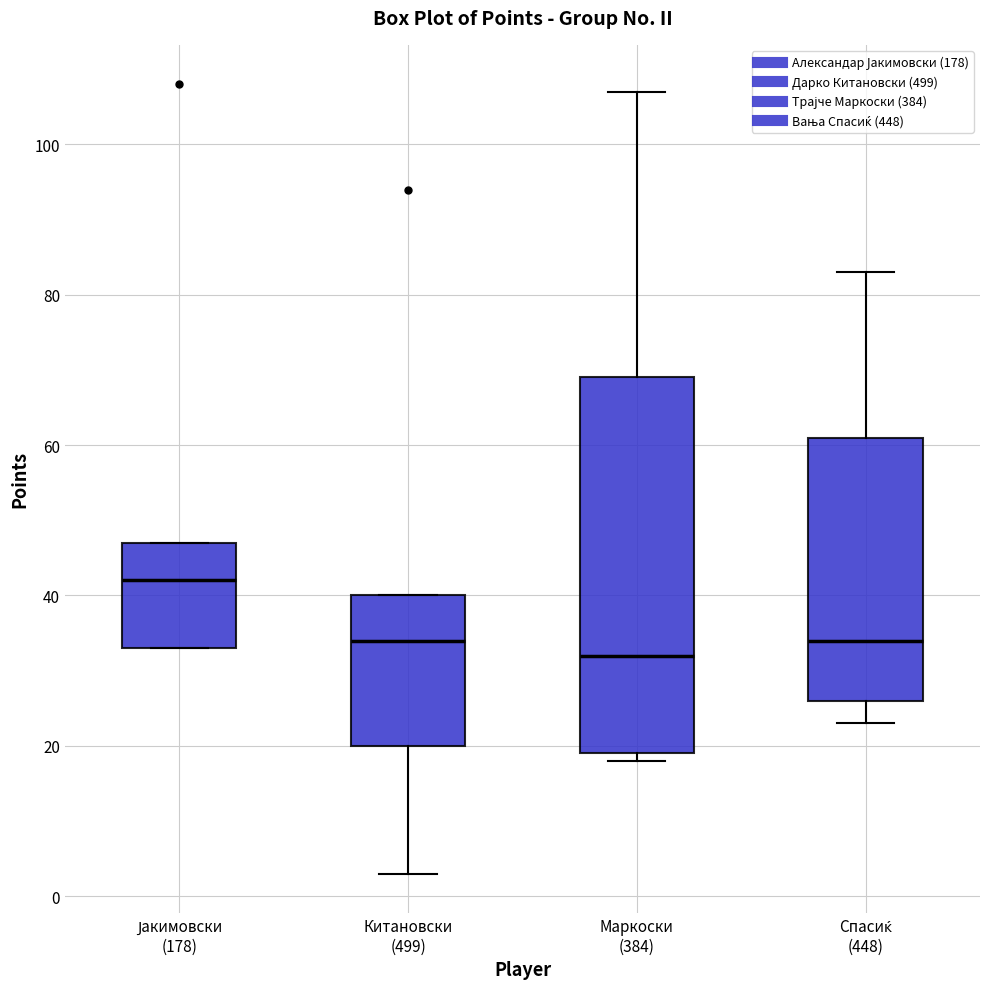

Which box has the highest median line?

Јакимовски (178)